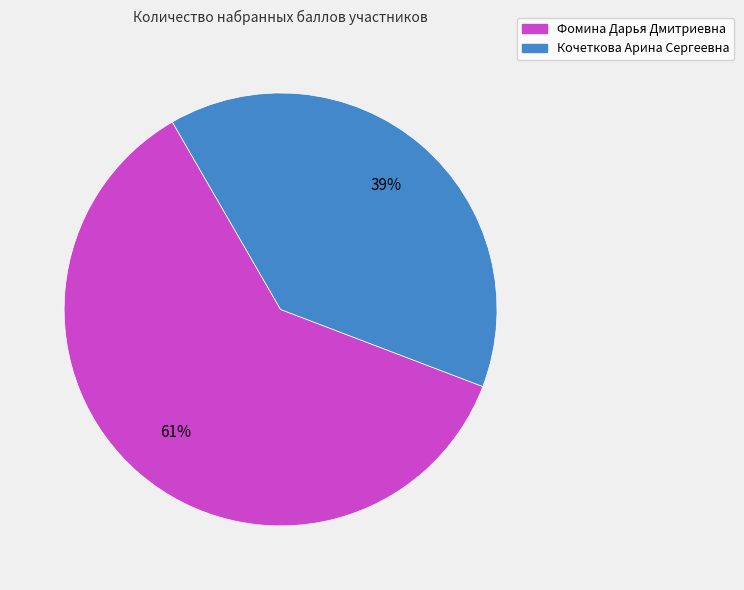

Do Фомина Дарья Дмитриевна and Кочеткова Арина Сергеевна together represent more than half of the pie?

Yes